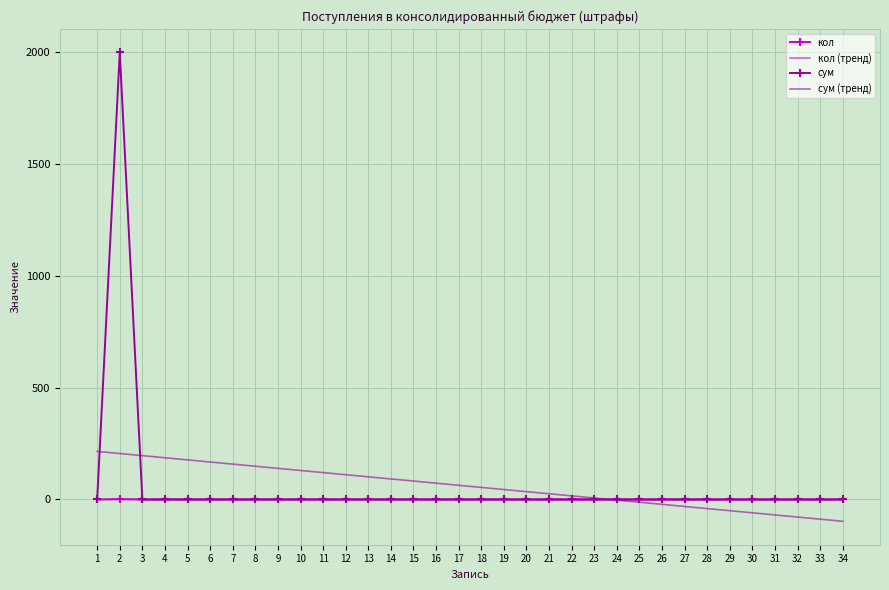

The сум series shows -1360.0 at 20. True or false?

False